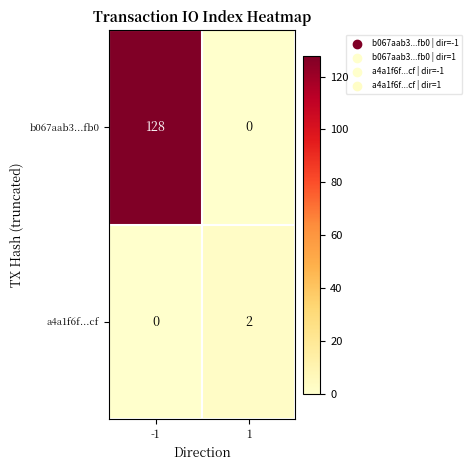

What is the total value across all series at -1?

128